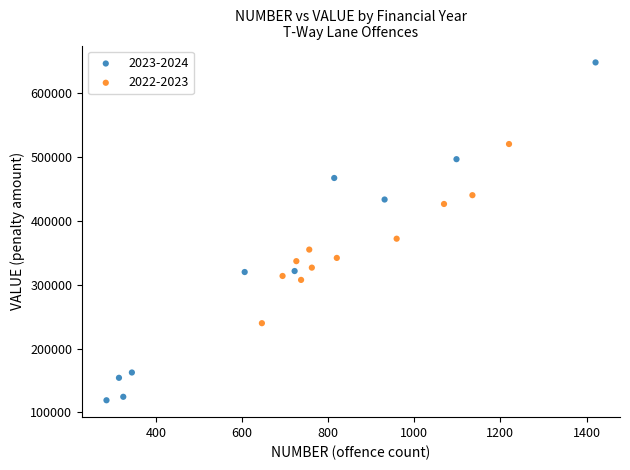

What are all the series names shown in the legend?

2023-2024, 2022-2023